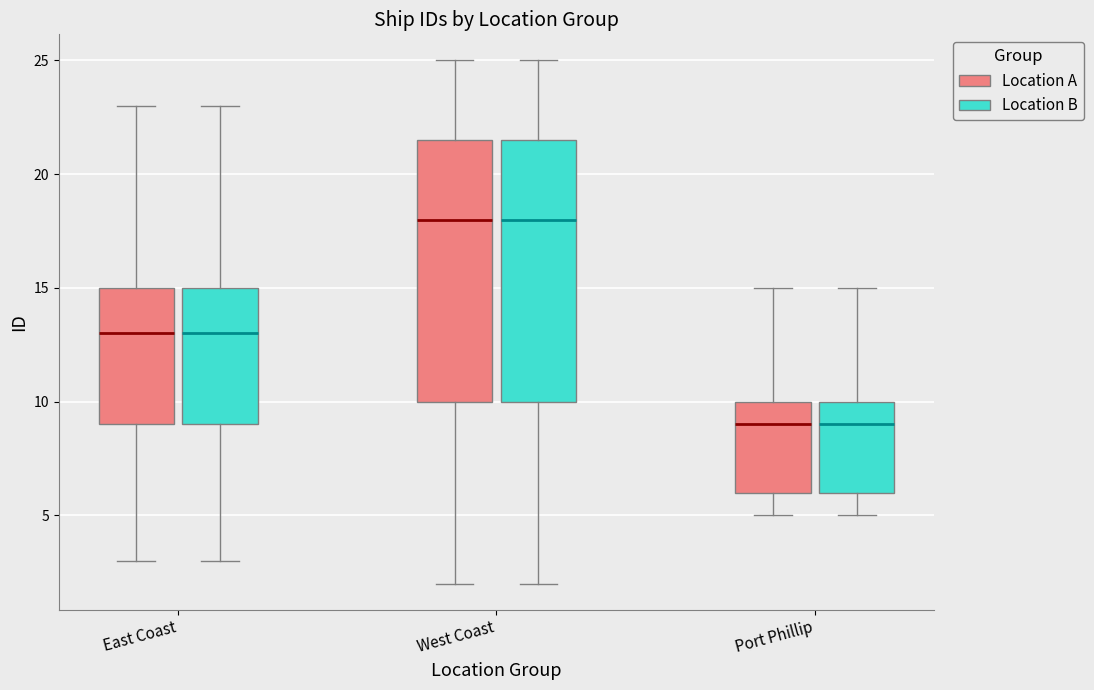

Reading left to right, transcribe this box plot: for each box, give where its median line is, the range the box spans, and where its two whiskers end, as read against the y-axis. The values are not printed on the chart, so give them approximately, as read against the axis.

East Coast (Location A): median 13.0, box 9.0 to 15.0, whiskers 3.0 to 23.0
East Coast (Location B): median 13.0, box 9.0 to 15.0, whiskers 3.0 to 23.0
West Coast (Location A): median 18.0, box 10.0 to 21.5, whiskers 2.0 to 25.0
West Coast (Location B): median 18.0, box 10.0 to 21.5, whiskers 2.0 to 25.0
Port Phillip (Location A): median 9.0, box 6.0 to 10.0, whiskers 5.0 to 15.0
Port Phillip (Location B): median 9.0, box 6.0 to 10.0, whiskers 5.0 to 15.0